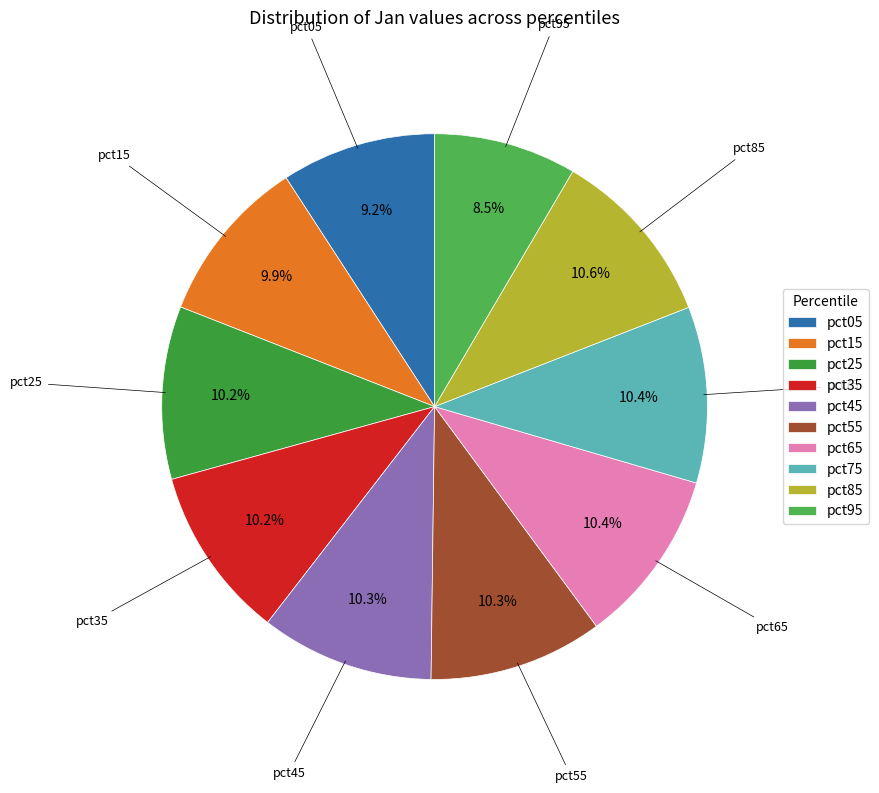

What percentage is the pct05 slice, to the nearest percent?

9%